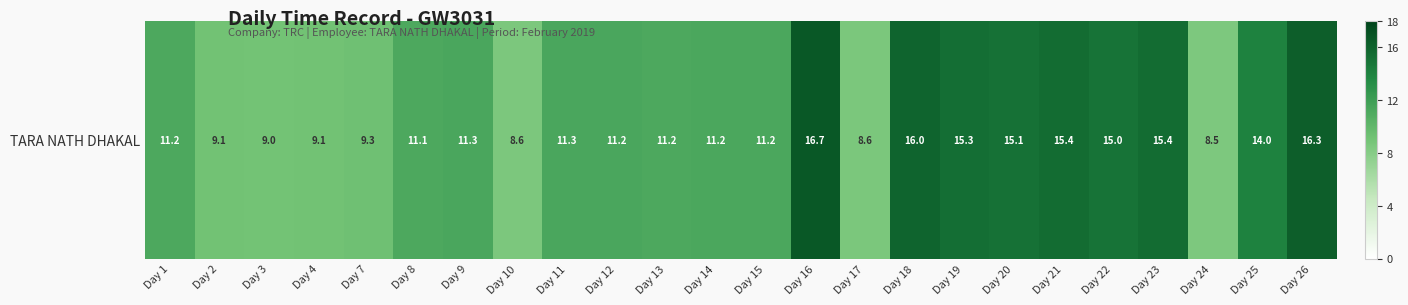

What is the ratio of the value at Day 9 to the value at Day 20?

0.7